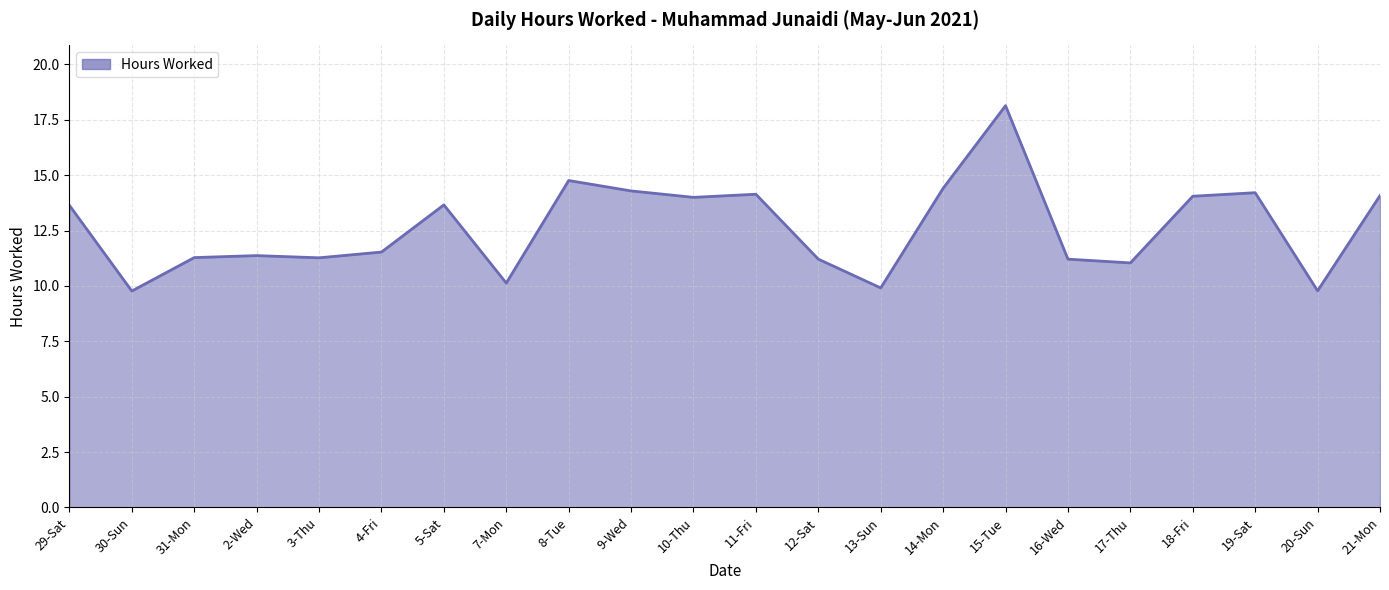

At which category does the chart reach its peak across all series?

15-Tue